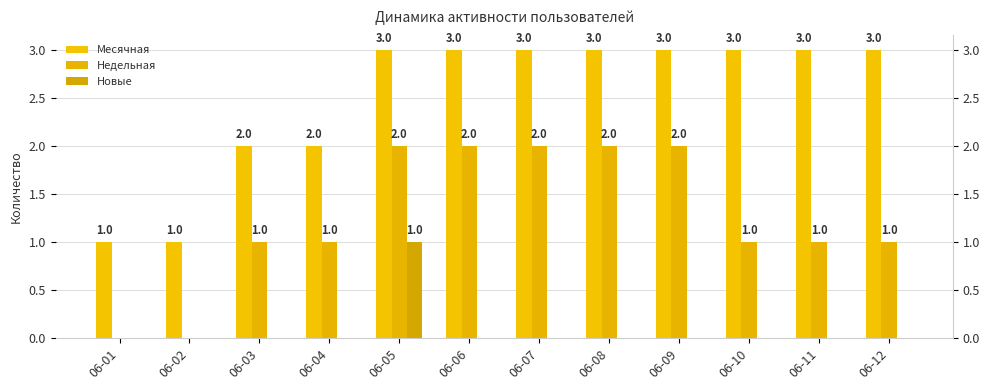

How many bars are there in each group?

3